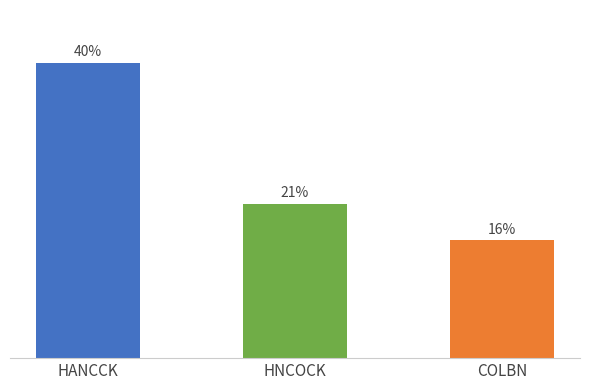

What is the sum of all values?

77.7